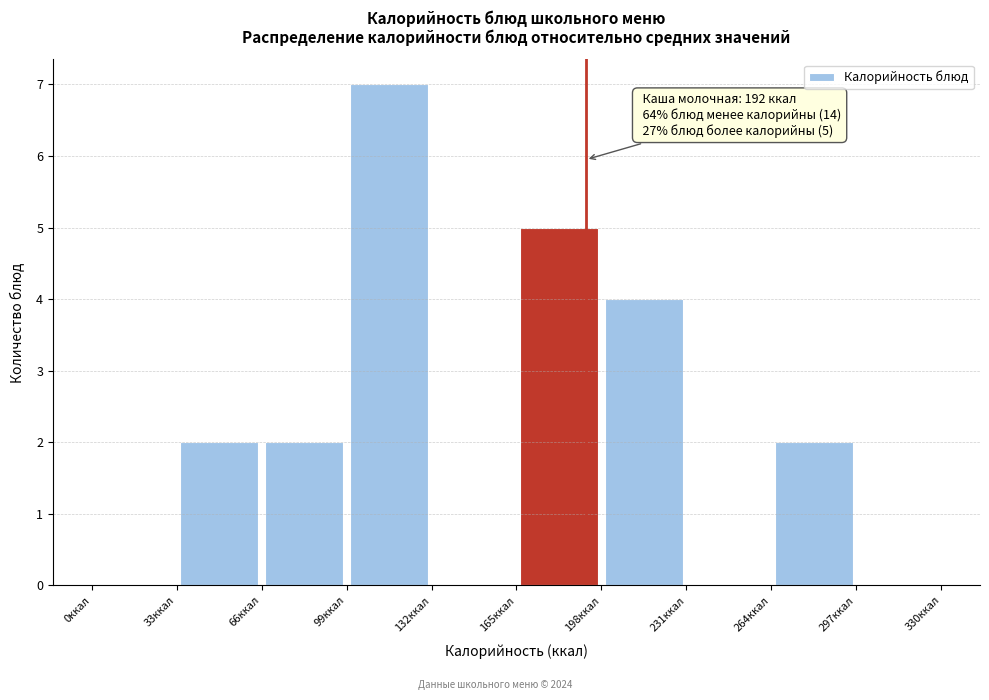

Which range on the x-axis has the tallest bar?

99 to 132